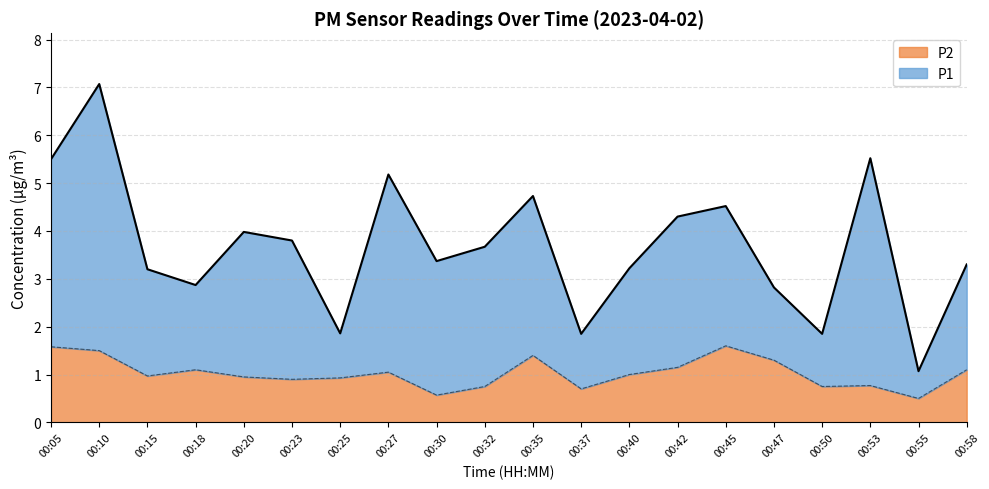

What is the maximum value shown in the chart?

7.1